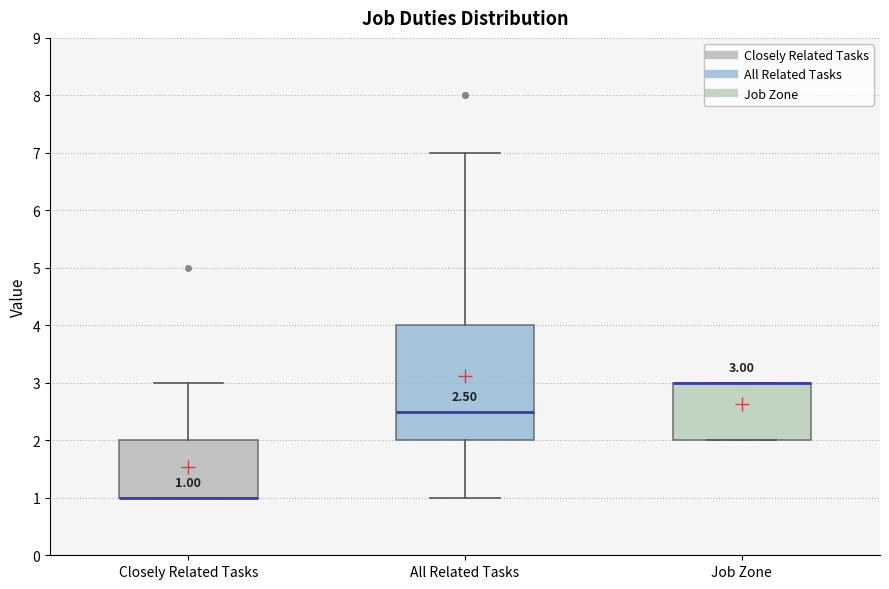

Comparing the boxes themselves (not the whiskers), which one is the tallest?

All Related Tasks